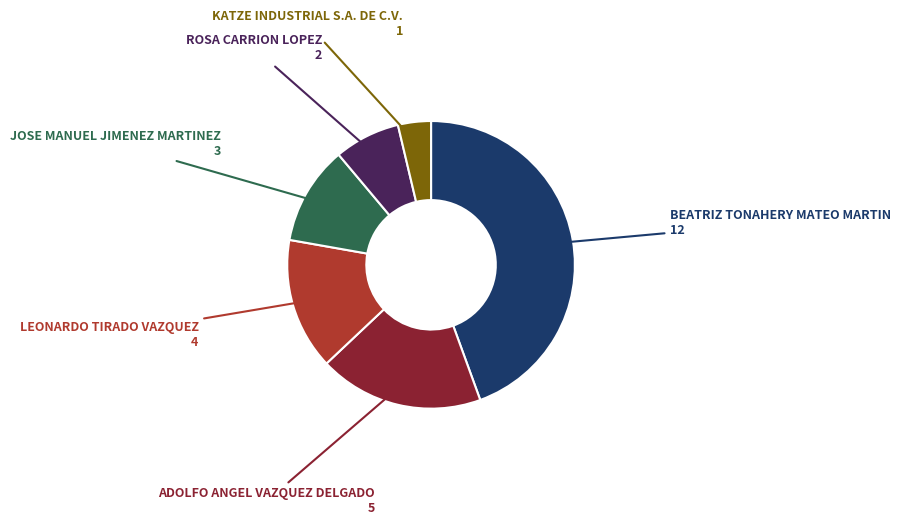

Does any single category account for the majority?

No